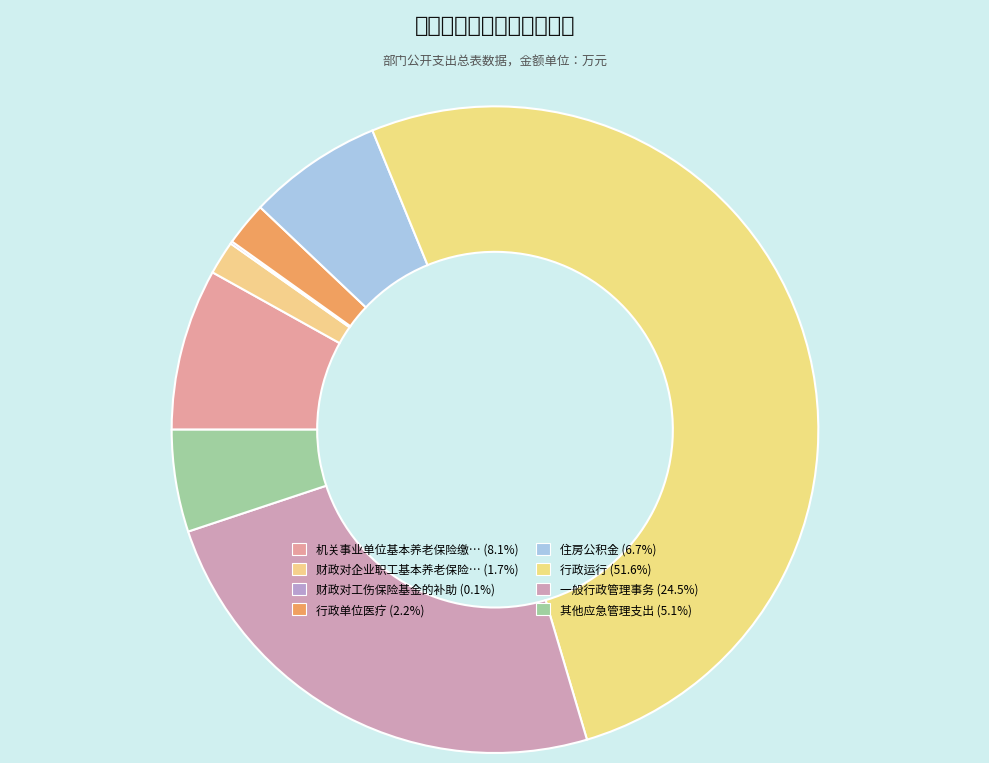

Does 其他应急管理支出 account for over 50% of the chart?

No